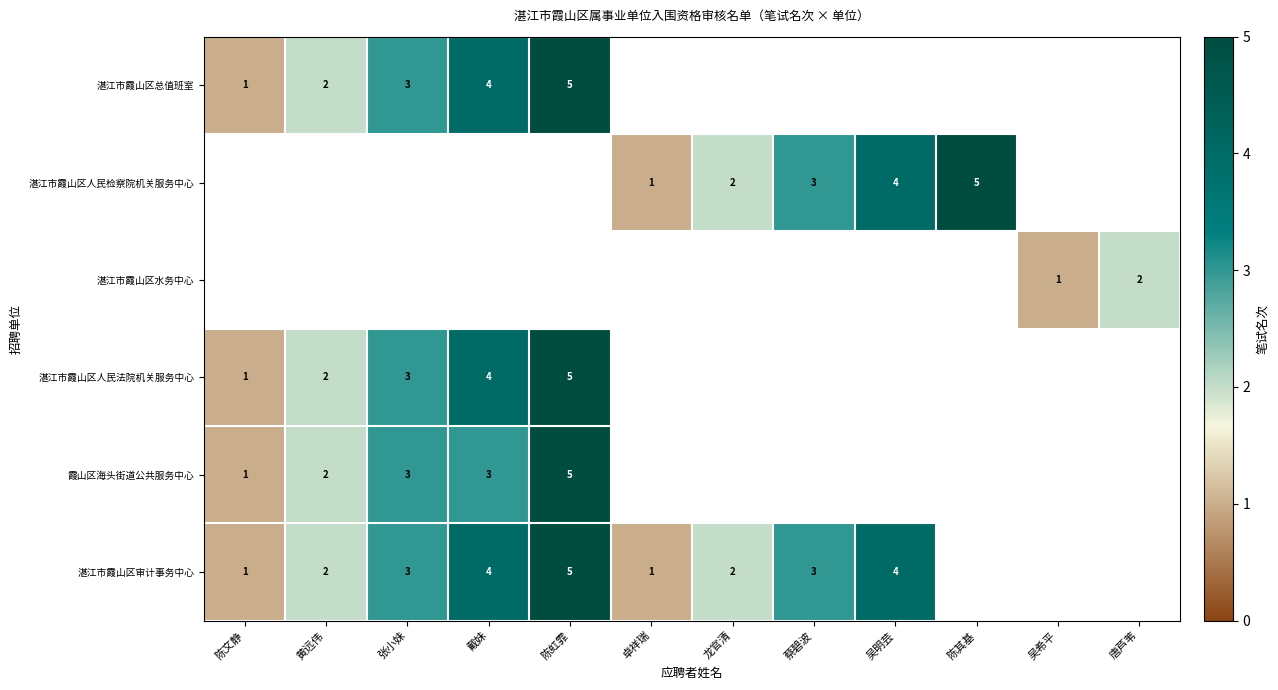

True or false: 湛江市霞山区审计事务中心 has a value of 1 at 张小妹.

False